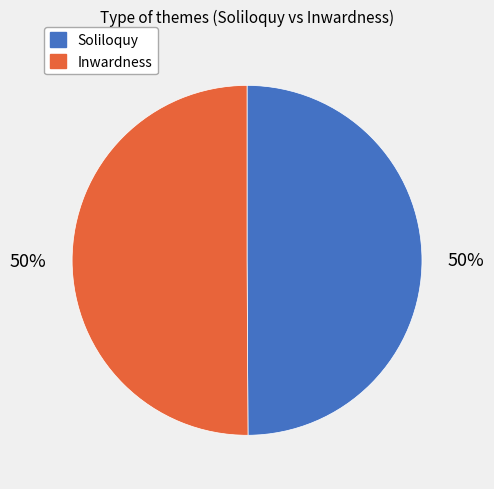

Approximately how many times larger is the value at Inwardness compared to Soliloquy?

1.0